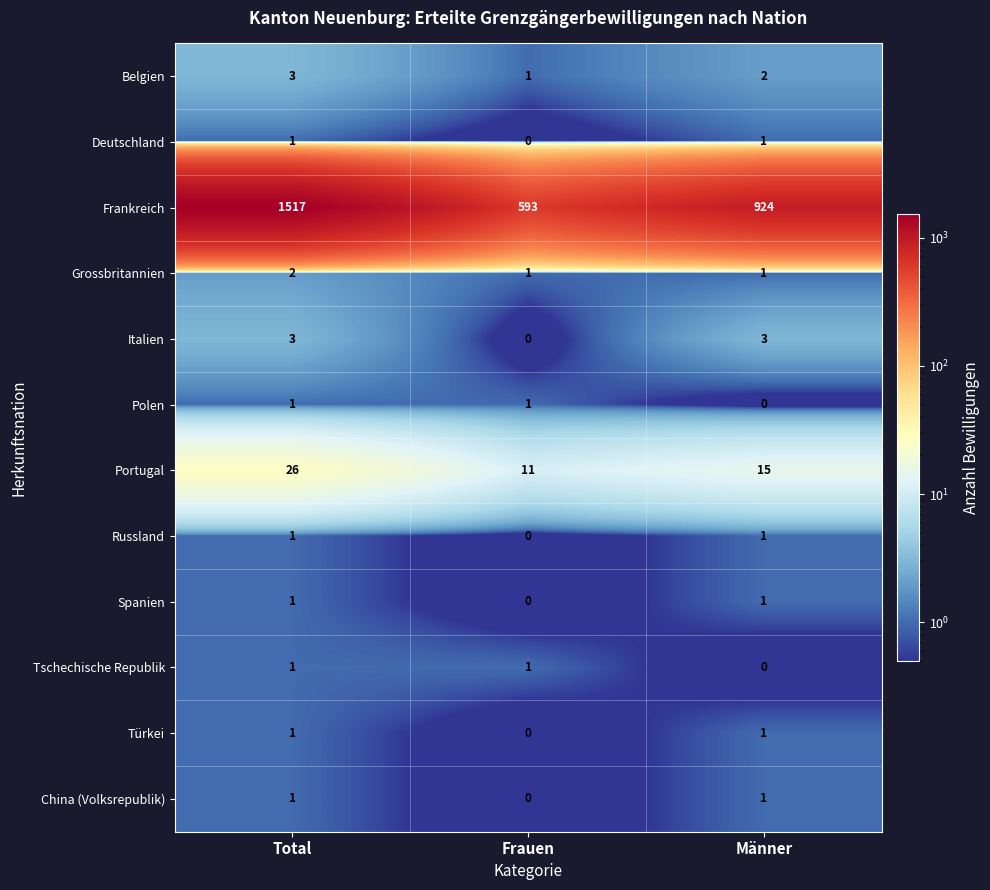

How many Frankreich values are between 593 and 1517?

3